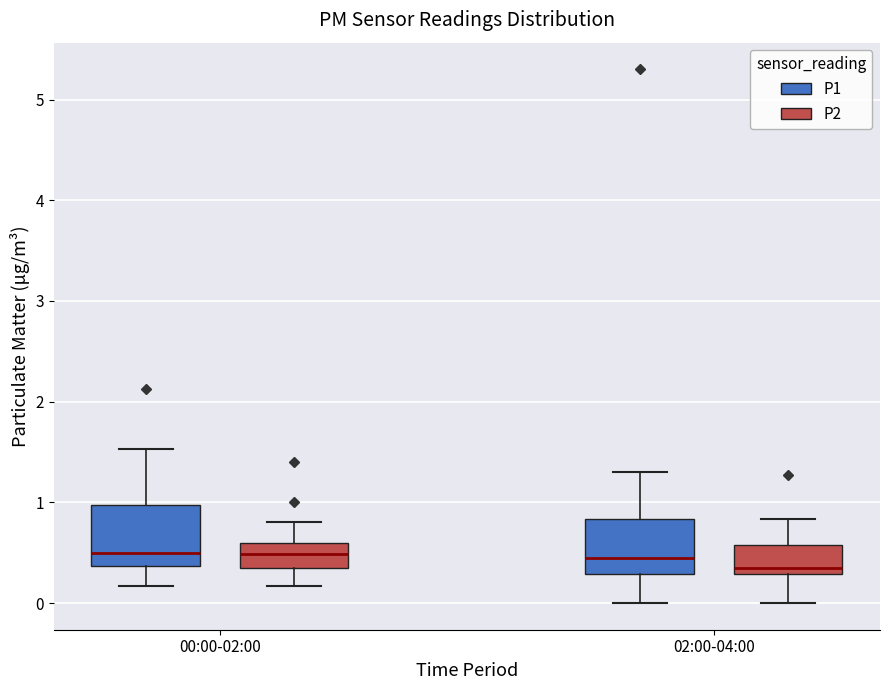

Reading left to right, read every box against the y-axis: the position of its median line, the range the box covers, and the ends of its whiskers. The values are not printed on the chart, so give them approximately, as read against the axis.

00:00-02:00 (P1): median 0.5, box 0.4 to 1.0, whiskers 0.2 to 1.5
00:00-02:00 (P2): median 0.5, box 0.3 to 0.6, whiskers 0.2 to 0.8
02:00-04:00 (P1): median 0.5, box 0.3 to 0.8, whiskers 0.0 to 1.3
02:00-04:00 (P2): median 0.4, box 0.3 to 0.6, whiskers 0.0 to 0.8